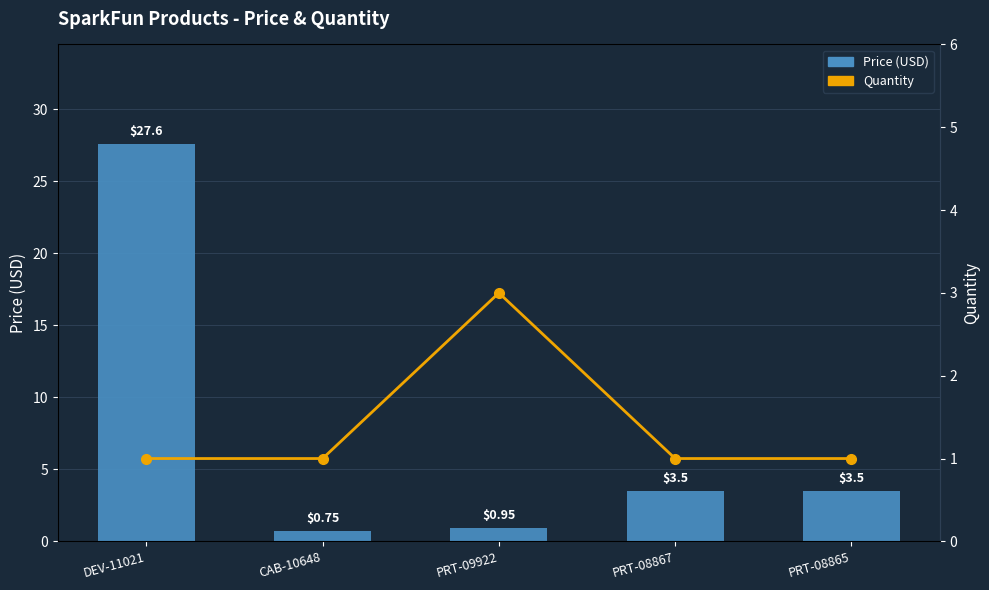

What are all the series names shown in the legend?

Price (USD), Quantity